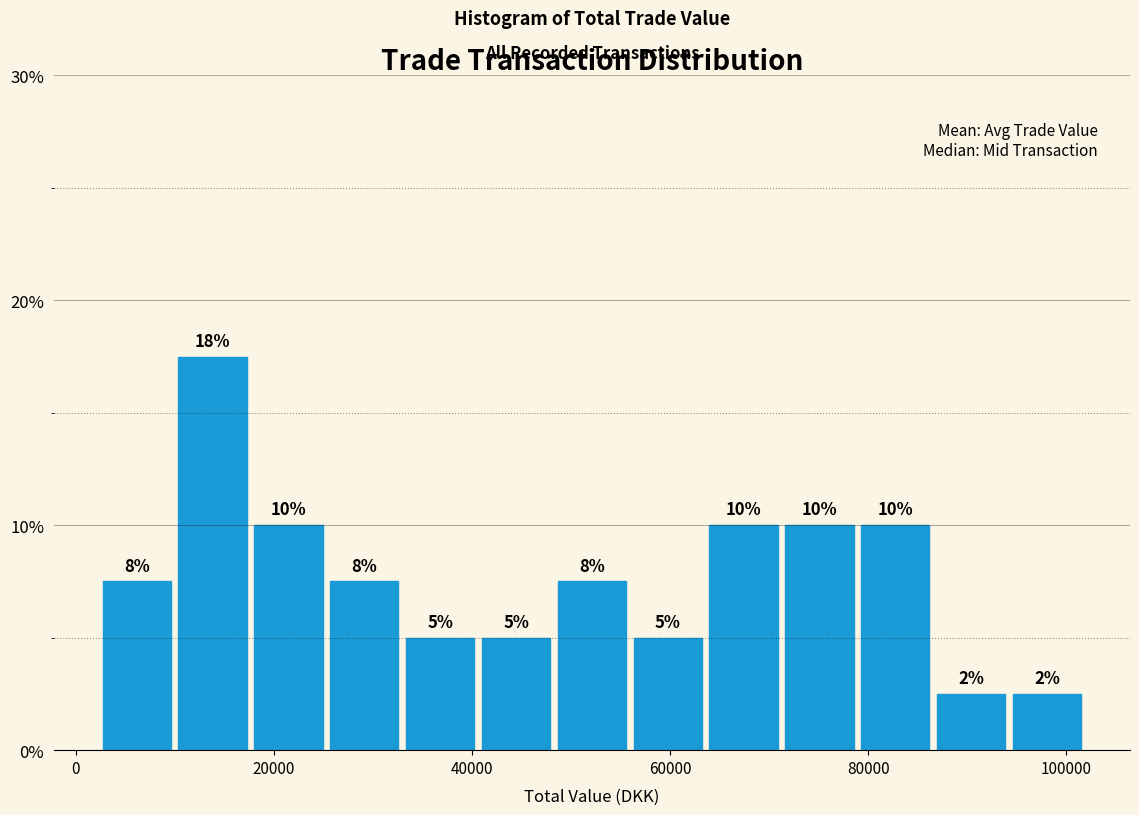

Around what value on the x-axis is the tallest bar? Give the approximate position of its centre, as read against the axis.

14000